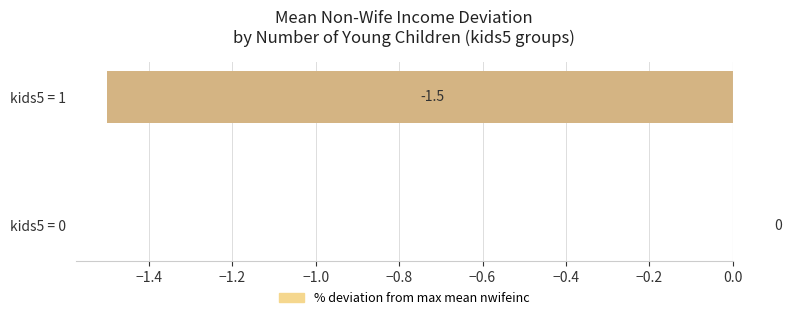

Which has a higher value, kids5 = 0 or kids5 = 1?

kids5 = 0